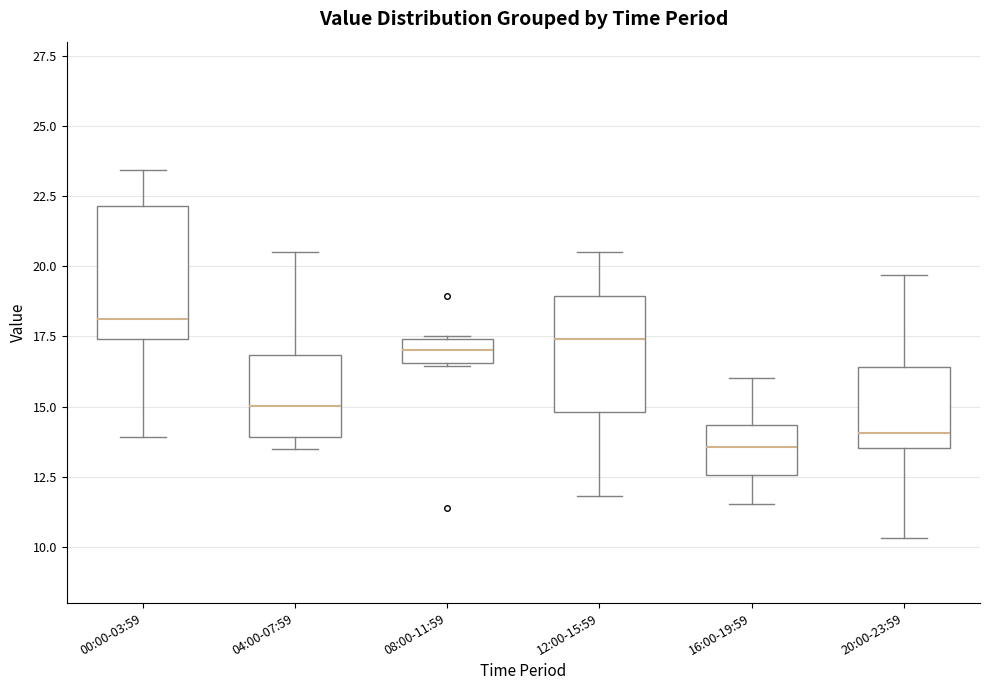

Reading left to right, transcribe this box plot: for each box, give where its median line is, the range the box spans, and where its two whiskers end, as read against the y-axis. The values are not printed on the chart, so give them approximately, as read against the axis.

00:00-03:59: median 18.0, box 17.5 to 22.0, whiskers 14.0 to 23.5
04:00-07:59: median 15.0, box 14.0 to 17.0, whiskers 13.5 to 20.5
08:00-11:59: median 17.0, box 16.5 to 17.5, whiskers 16.5 to 17.5
12:00-15:59: median 17.5, box 15.0 to 19.0, whiskers 12.0 to 20.5
16:00-19:59: median 13.5, box 12.5 to 14.5, whiskers 11.5 to 16.0
20:00-23:59: median 14.0, box 13.5 to 16.5, whiskers 10.5 to 19.5